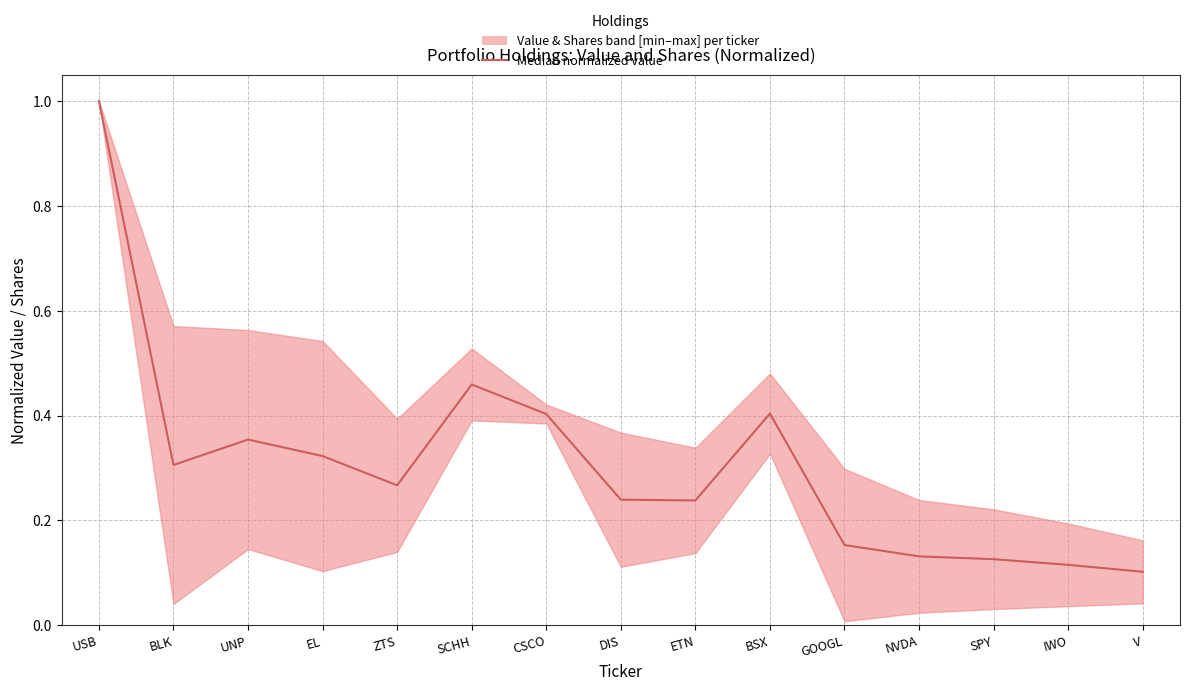

What value does the data have at CSCO?

0.4